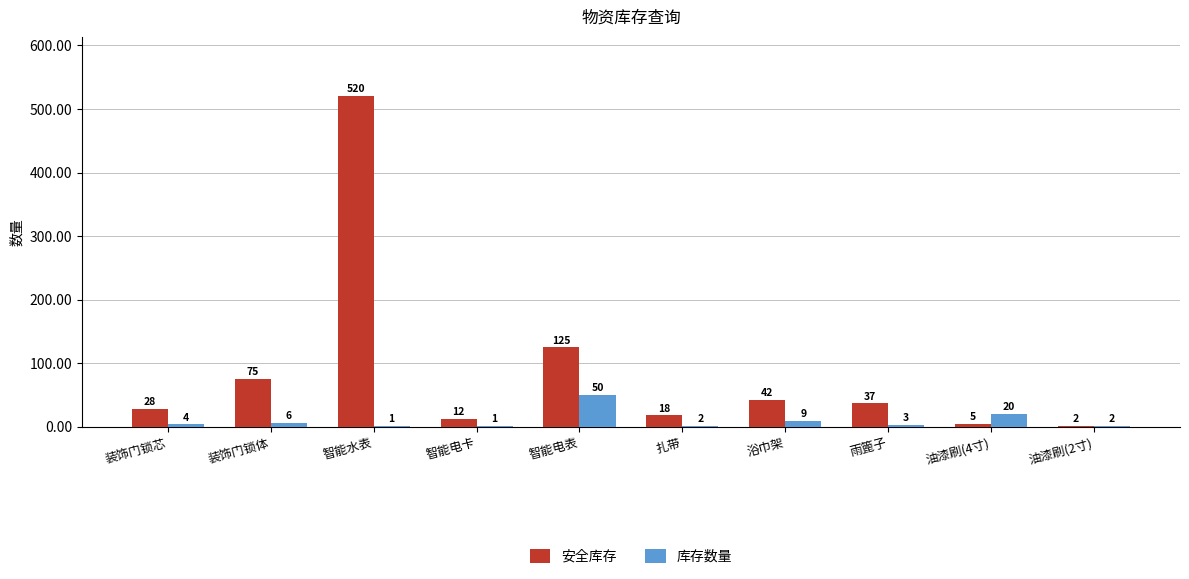

Count the number of data series in this chart.

2